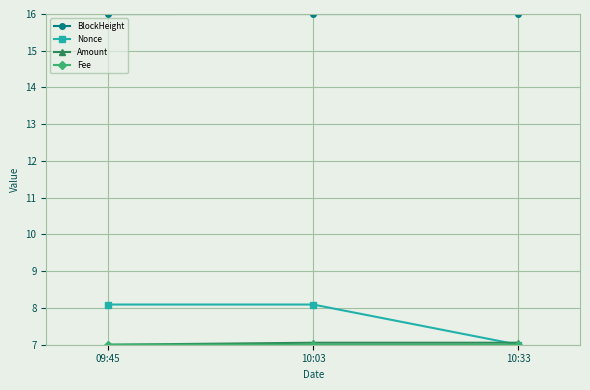

Which series has the largest total across all categories?

BlockHeight